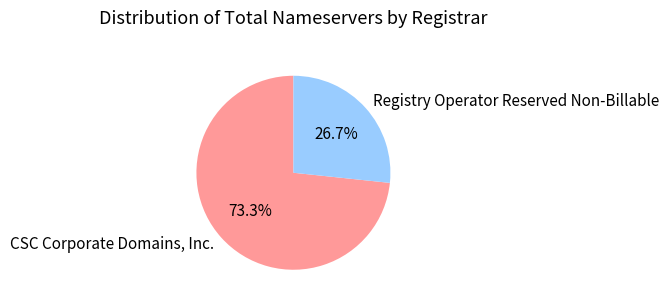

How many segments does this pie chart have?

2